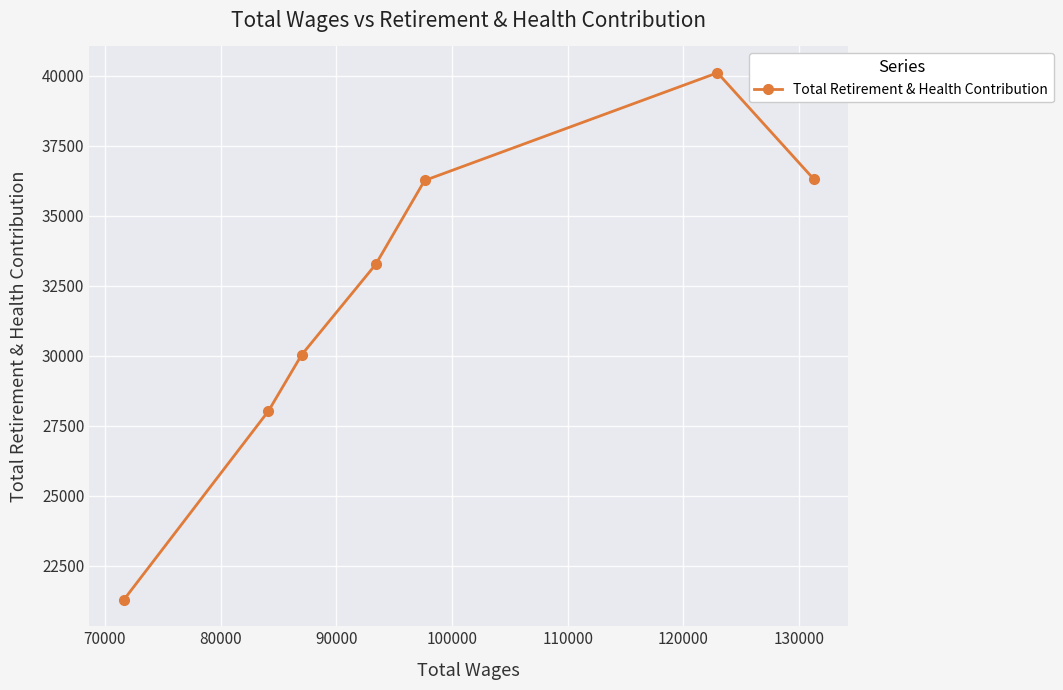

What is the minimum value shown in the chart?

21285